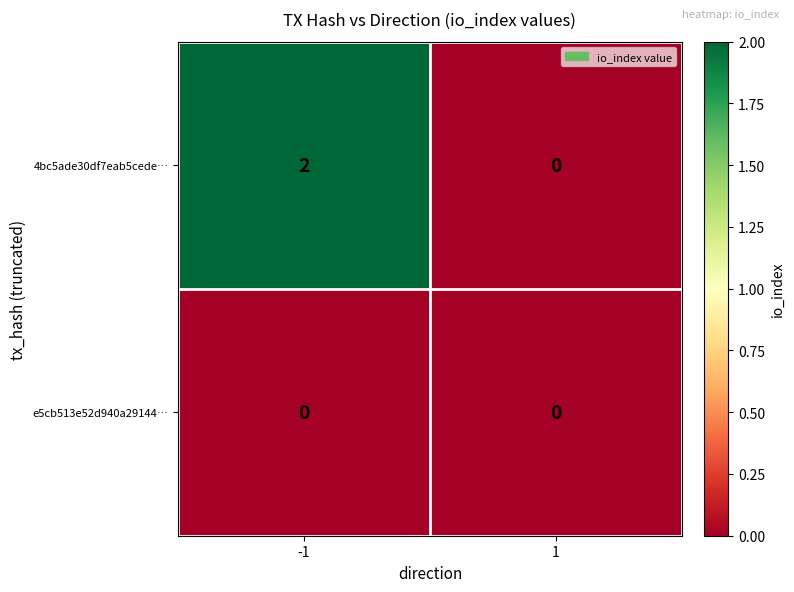

Reading left to right, transcribe all the data shown in this chart.

4bc5ade30df7eab5cede…: -1=2	1=0
e5cb513e52d940a29144…: -1=0	1=0